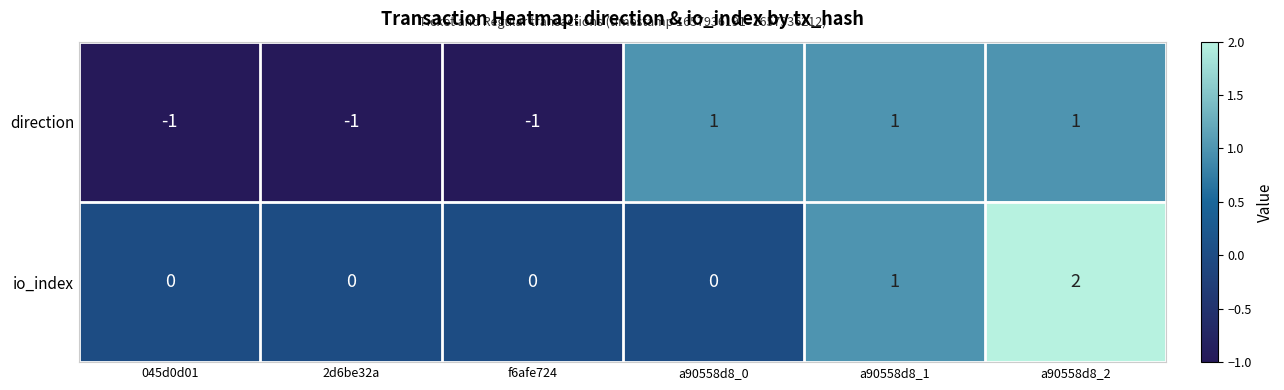

Which label corresponds to the largest value in the chart?

a90558d8_2